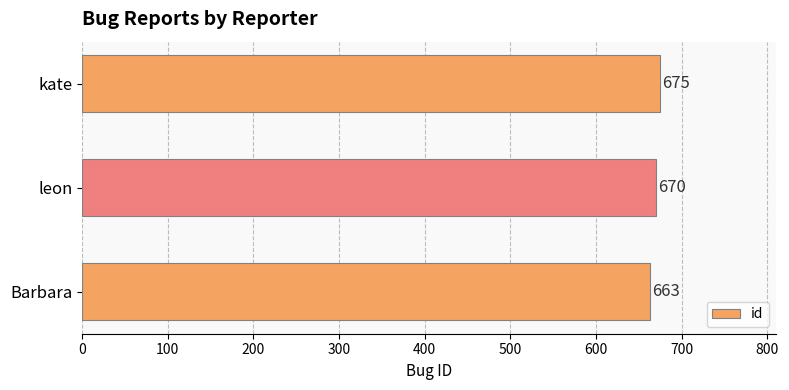

What is the minimum value shown in the chart?

663